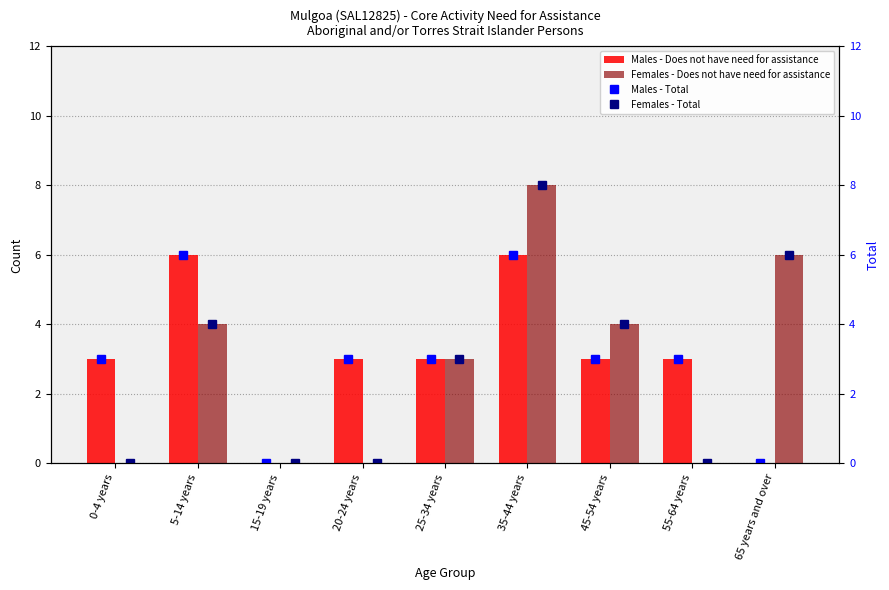

What is the difference between the Females - Does not have need for assistance values at 15-19 years and 65 years and over?

6